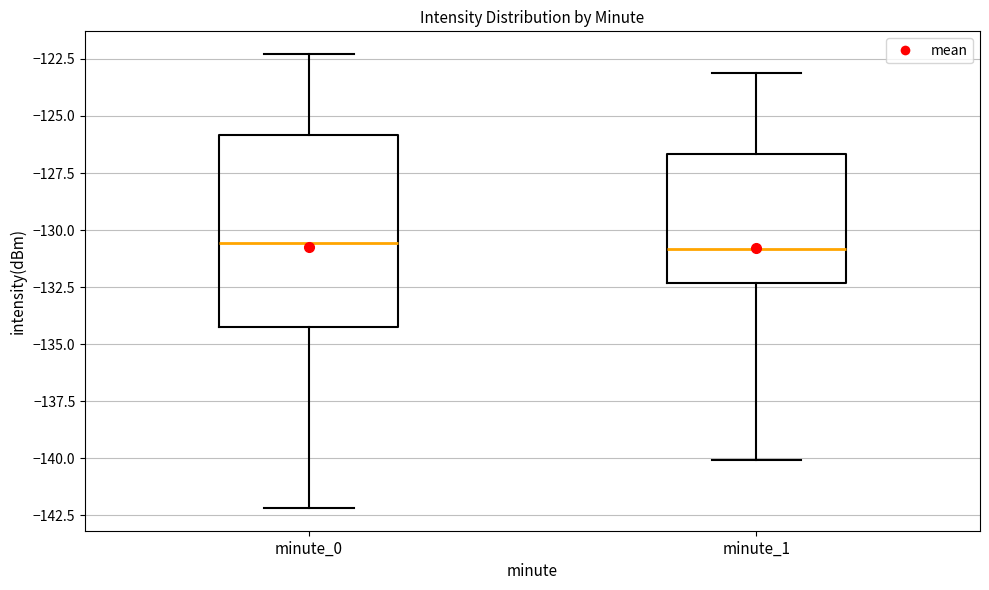

Comparing the boxes themselves (not the whiskers), which one is the tallest?

minute_0